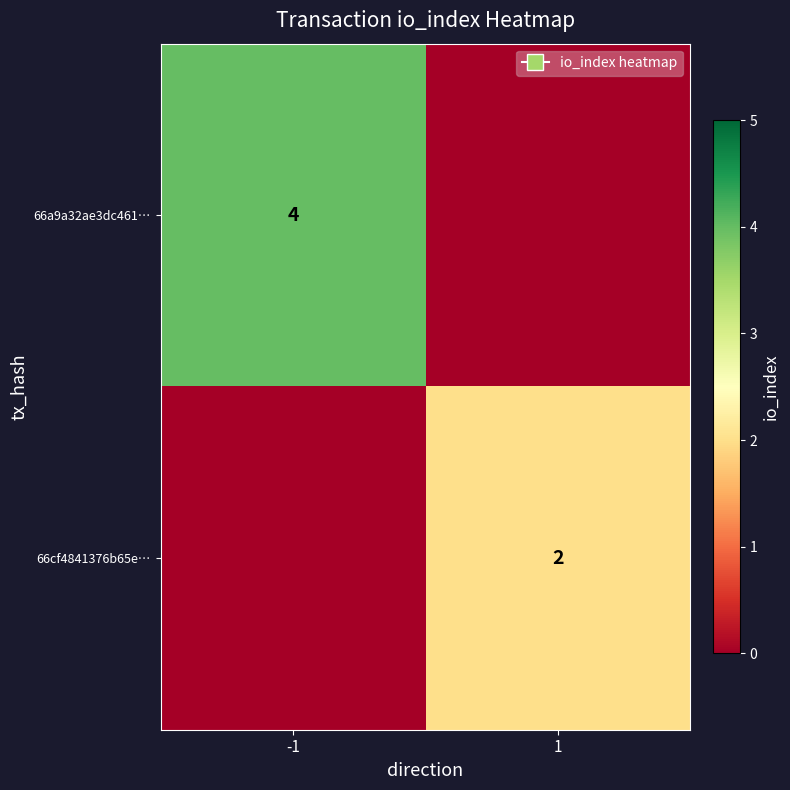

What is the maximum value shown in the chart?

4